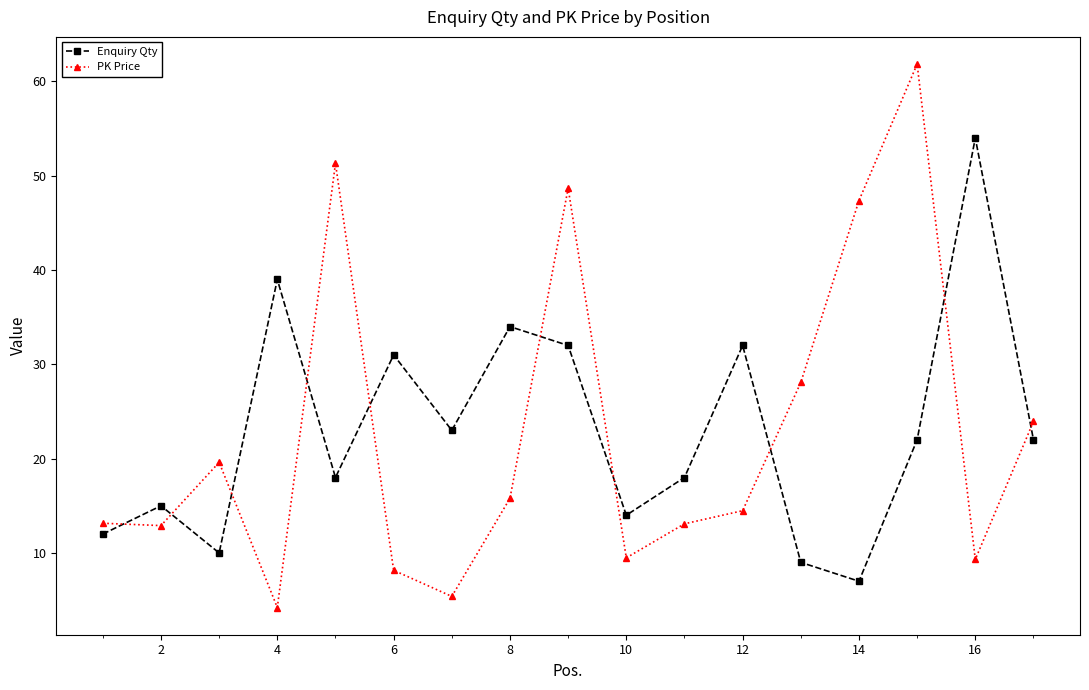

At how many categories does at least one series exceed 5?

17